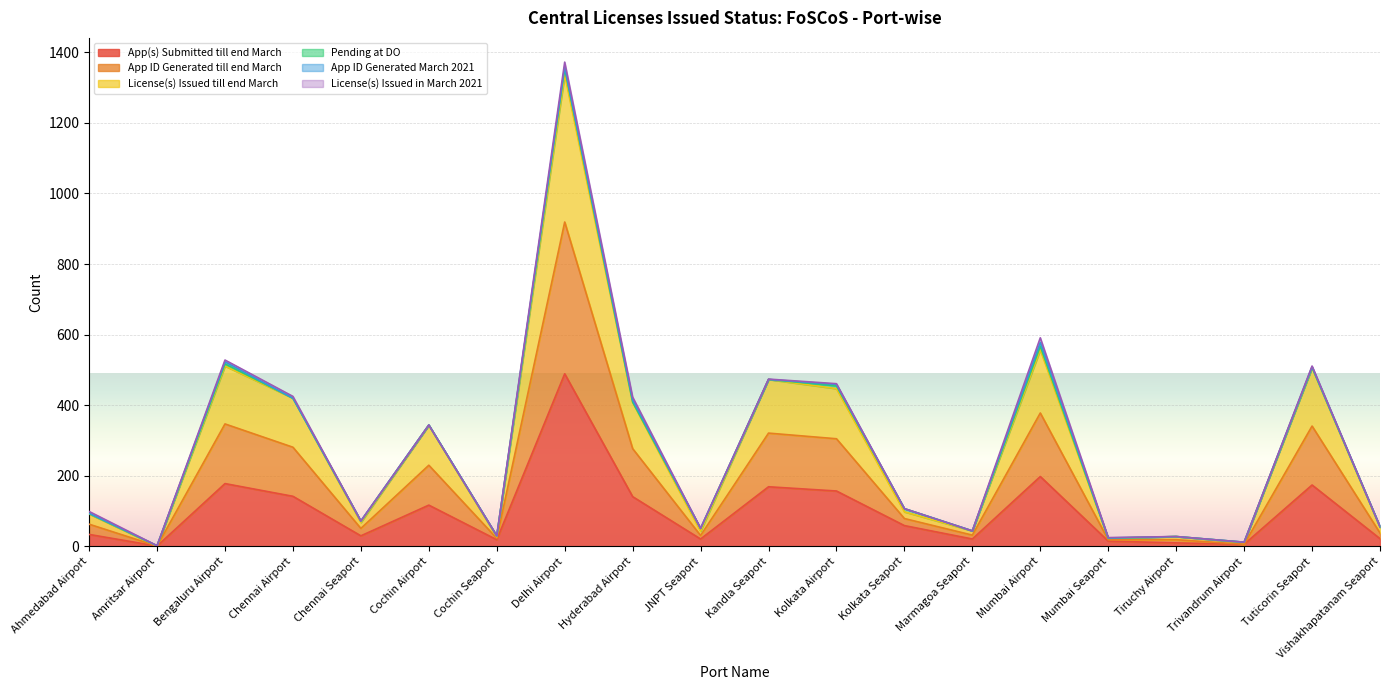

The value of App(s) Submitted till end March at Kolkata Airport is 157. True or false?

True